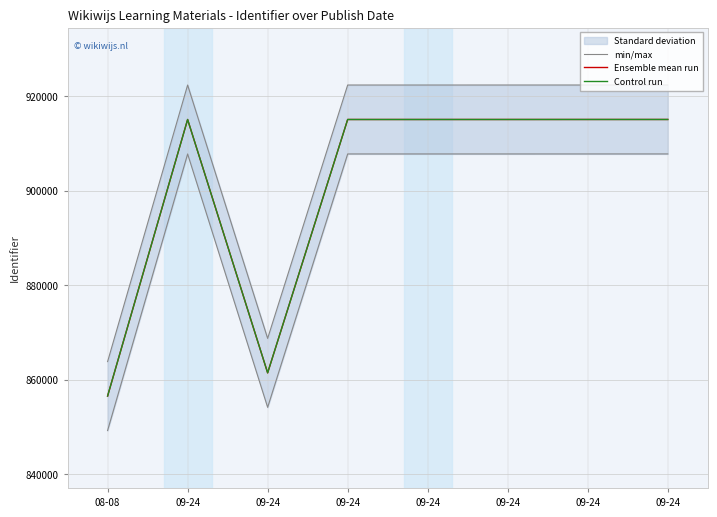

What is the label of the 3rd point from the left?

09-24